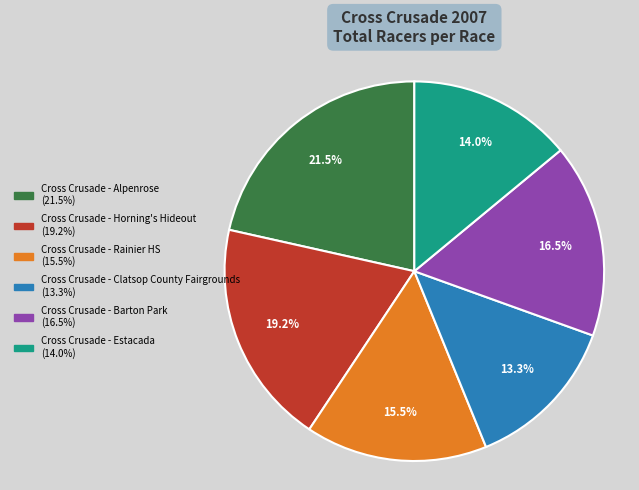

True or false: Cross Crusade - Horning's Hideout accounts for 19% of the total.

True